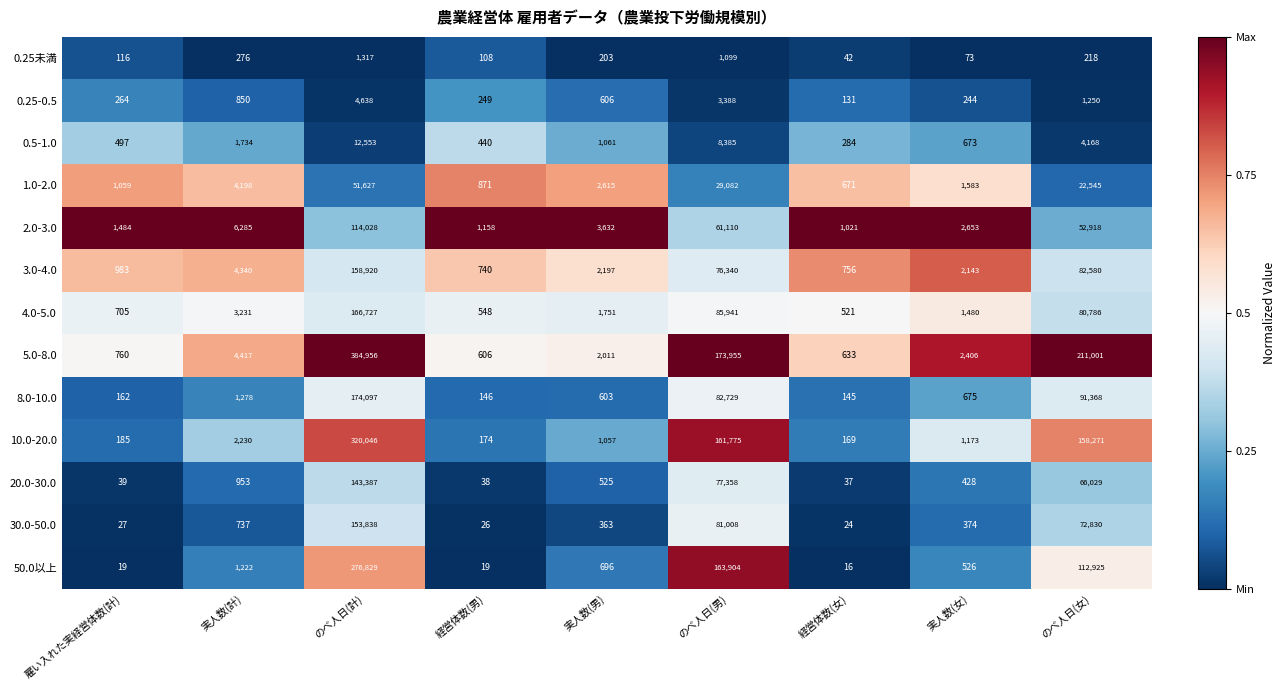

The 10.0-20.0 series shows 250 at 経営体数(女). True or false?

False